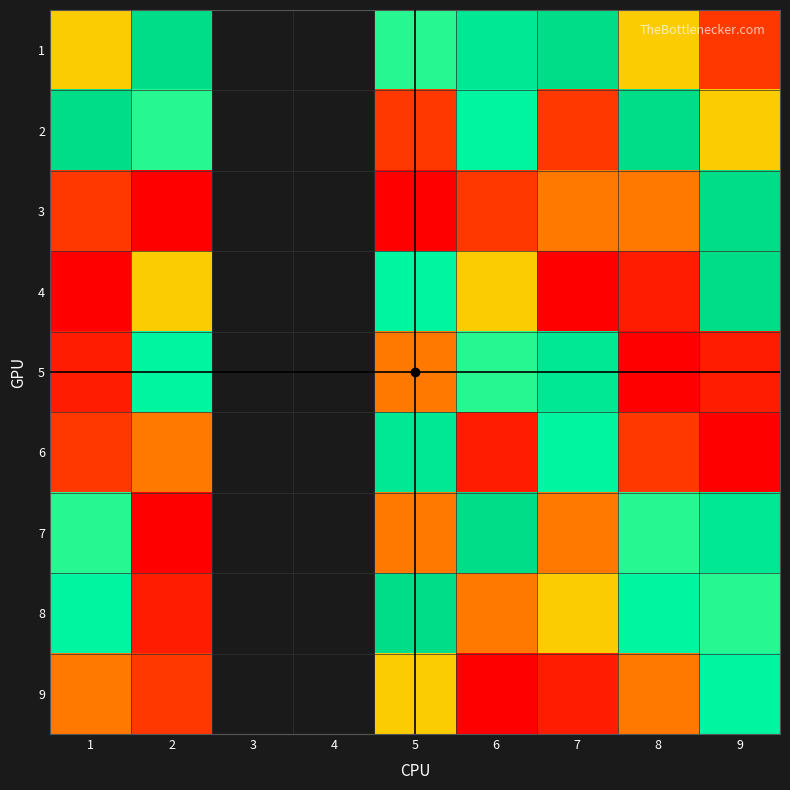

At which category is the sum across all series the highest?

9